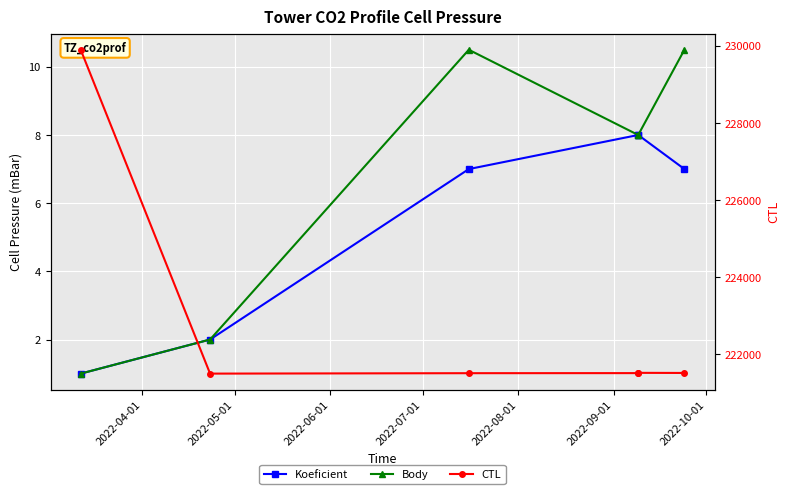

True or false: Body has more than 2 interior local peaks.

False